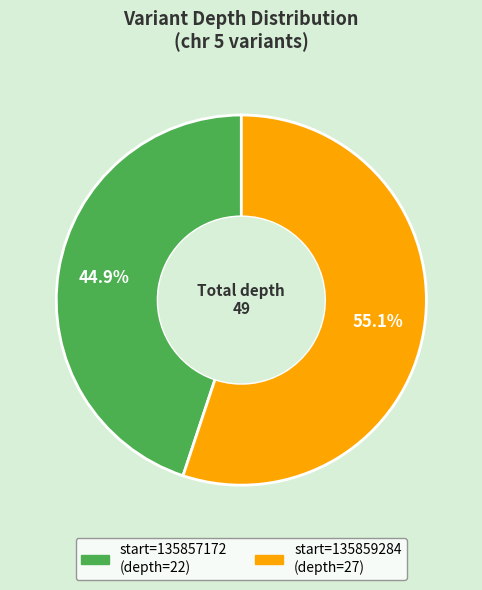

Is there any slice that represents more than half of the pie?

Yes